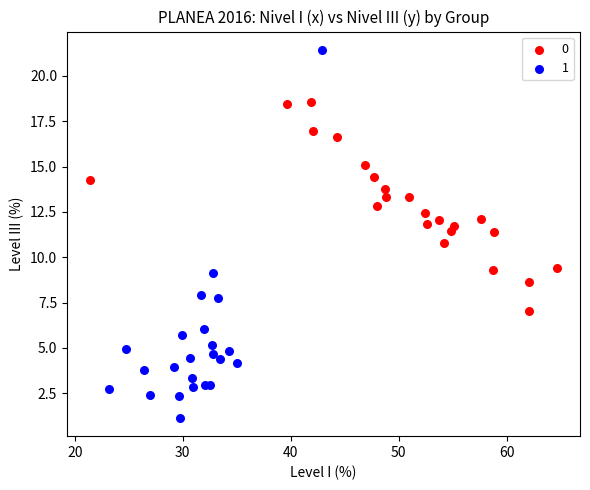

What are all the series names shown in the legend?

0, 1